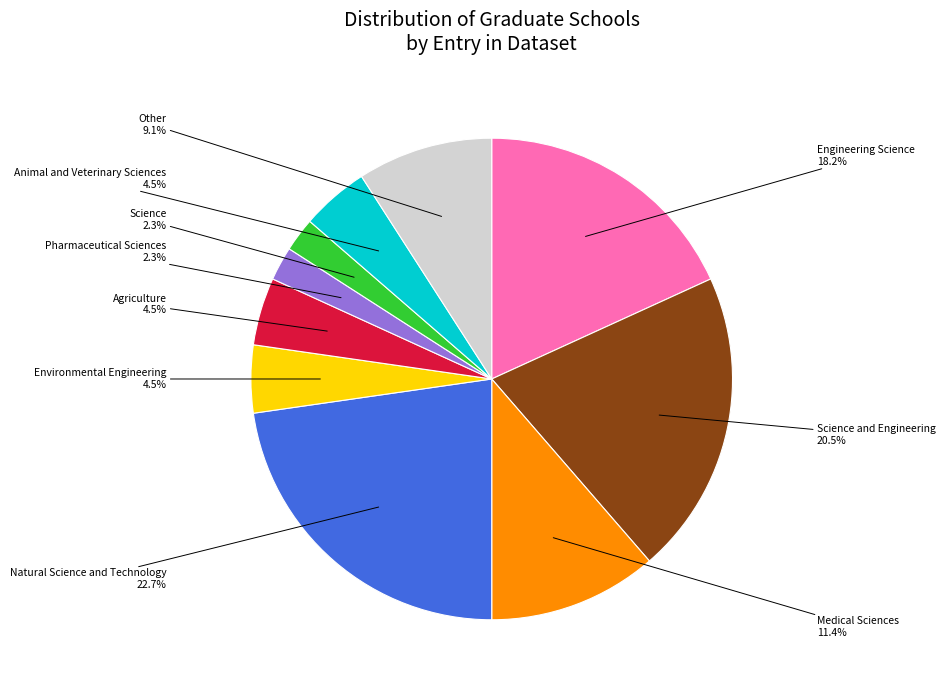

Does any single category account for the majority?

No